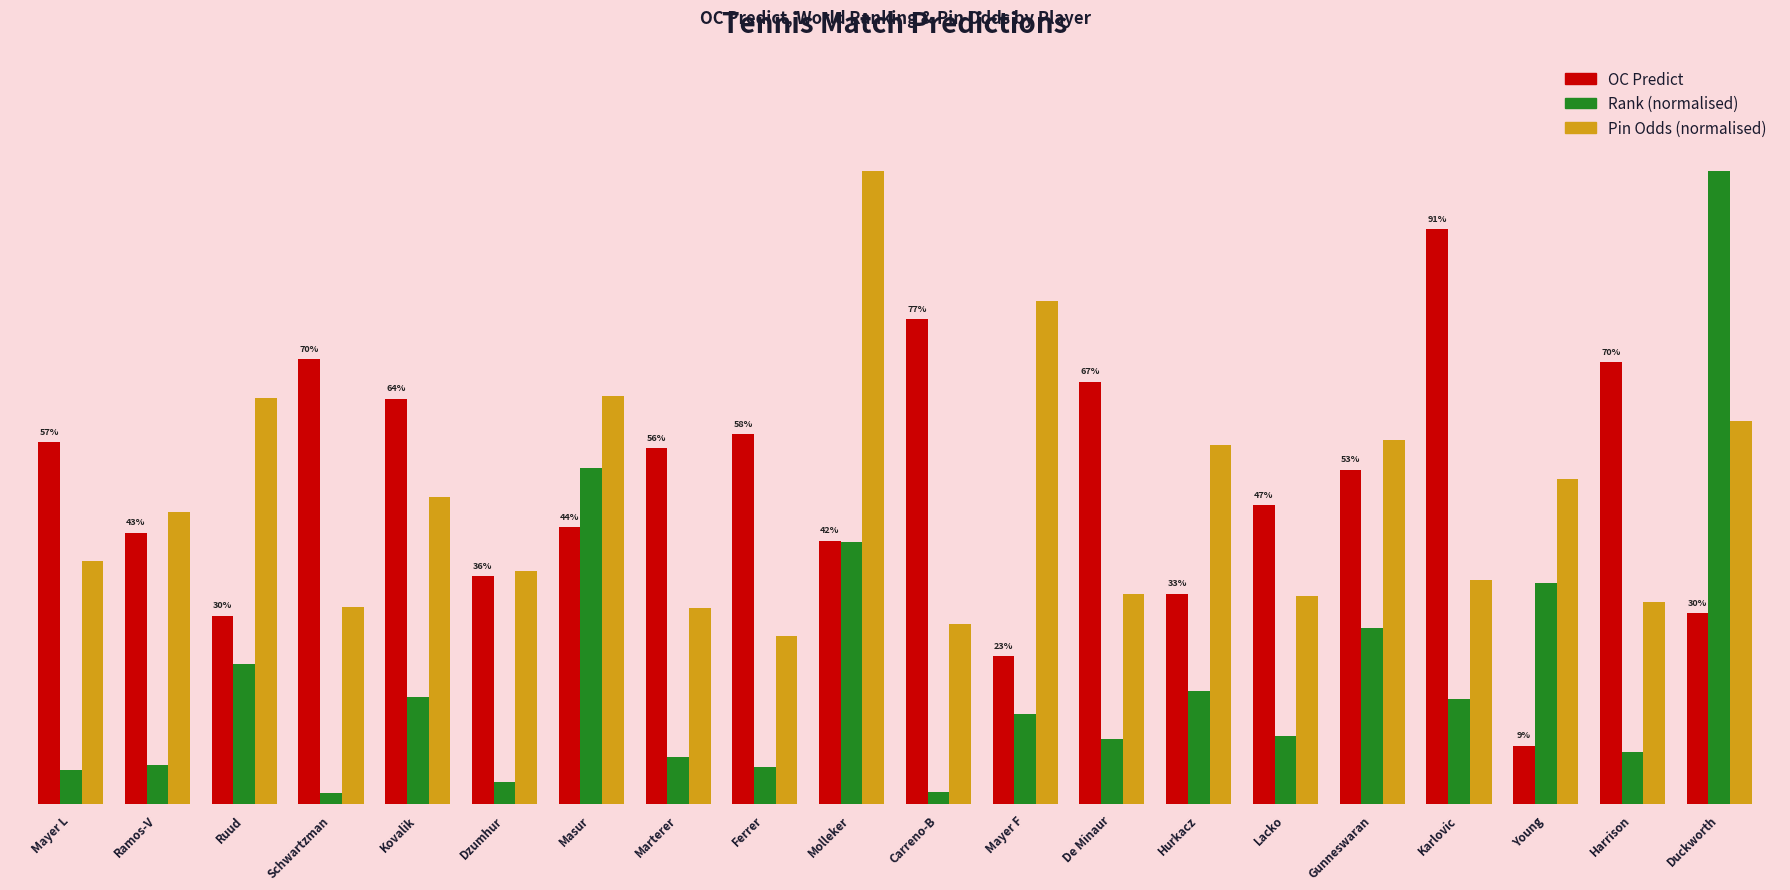

What is the label of the 4th bar from the right?

Karlovic